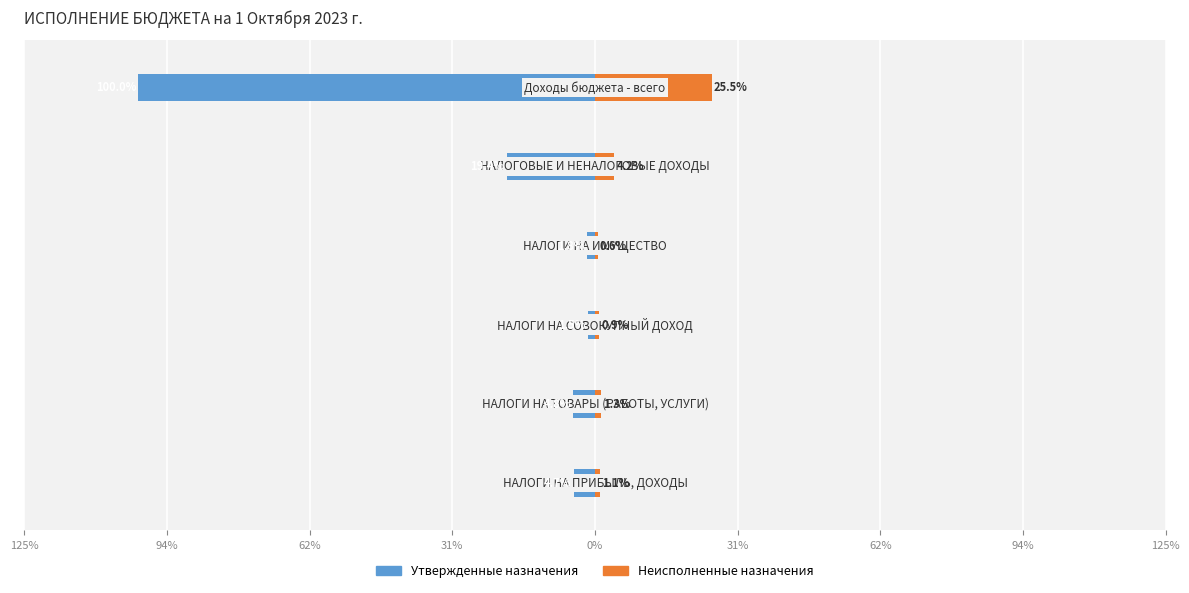

Reading left to right, transcribe all the data shown in this chart.

Утвержденные назначения: -4.7	-4.8	-1.5	-1.8	-19.4	-100.0
Неисполненные назначения: 1.1	1.3	0.9	0.6	4.2	25.5